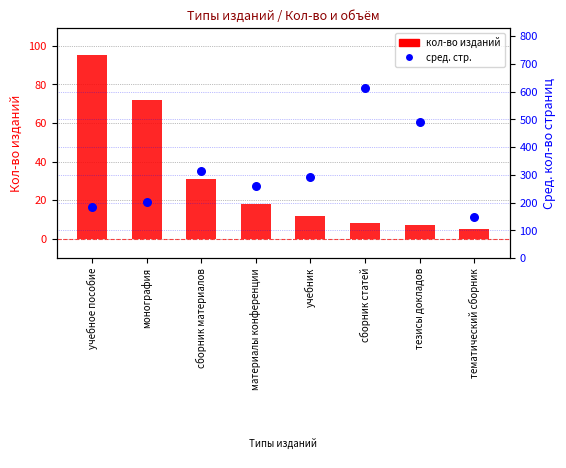

Which series has the largest total across all categories?

сред. стр.